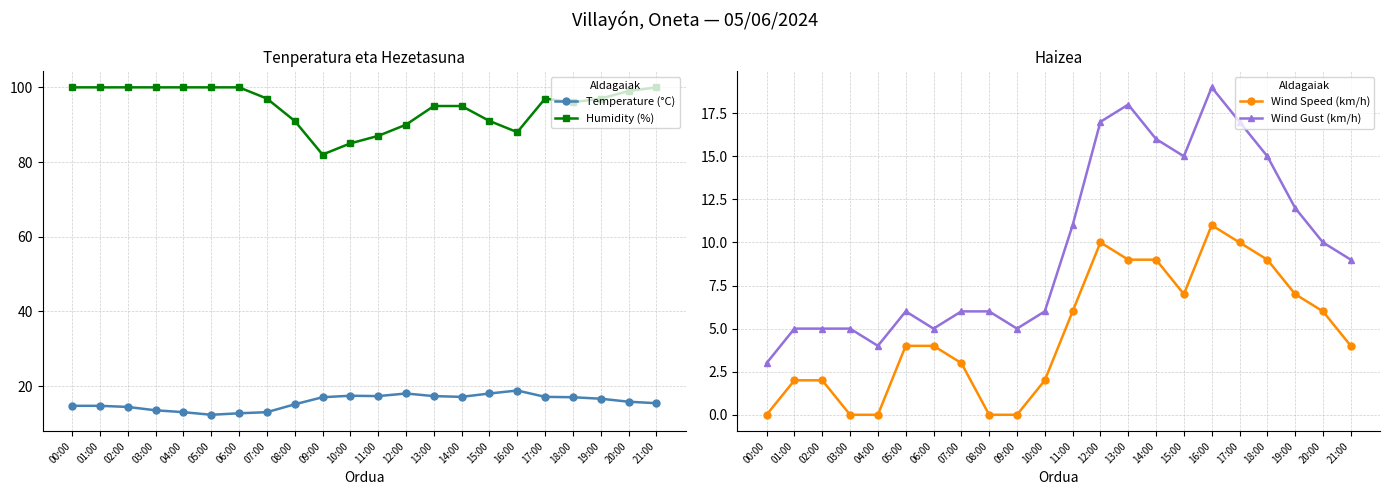

Which series has the widest spread of values?

Humidity (%)